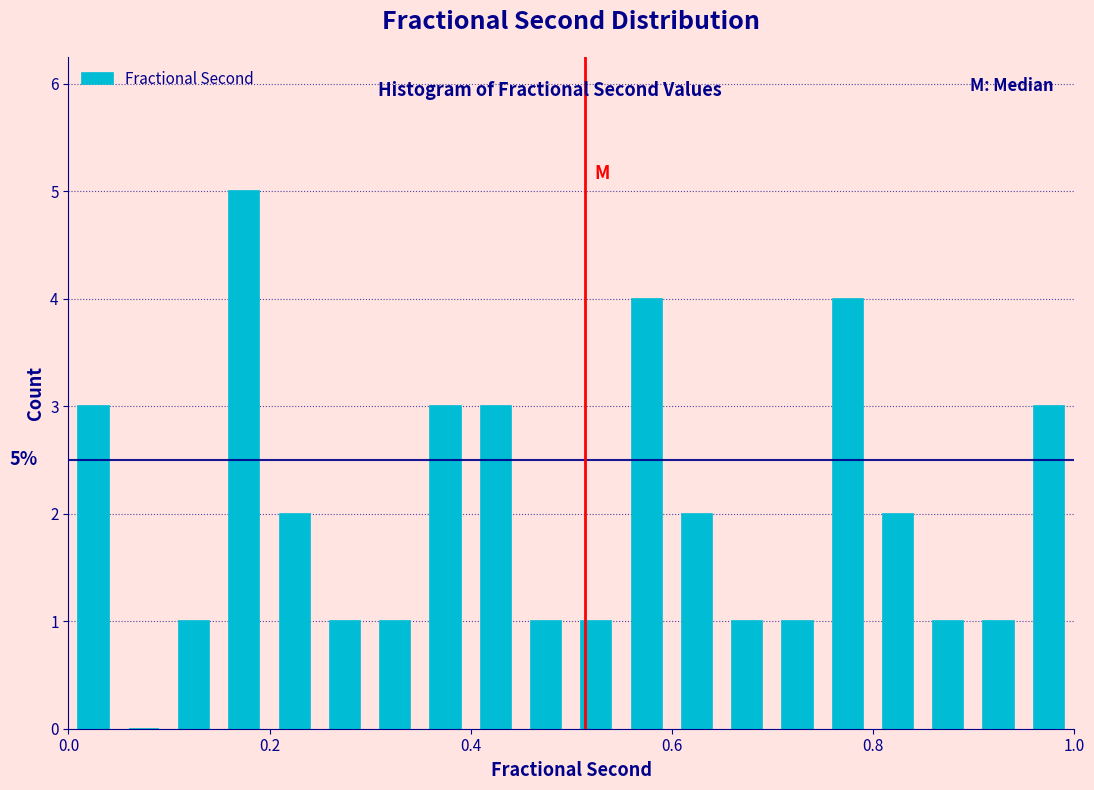

Around what value on the x-axis is the tallest bar? Give the approximate position of its centre, as read against the axis.

0.18